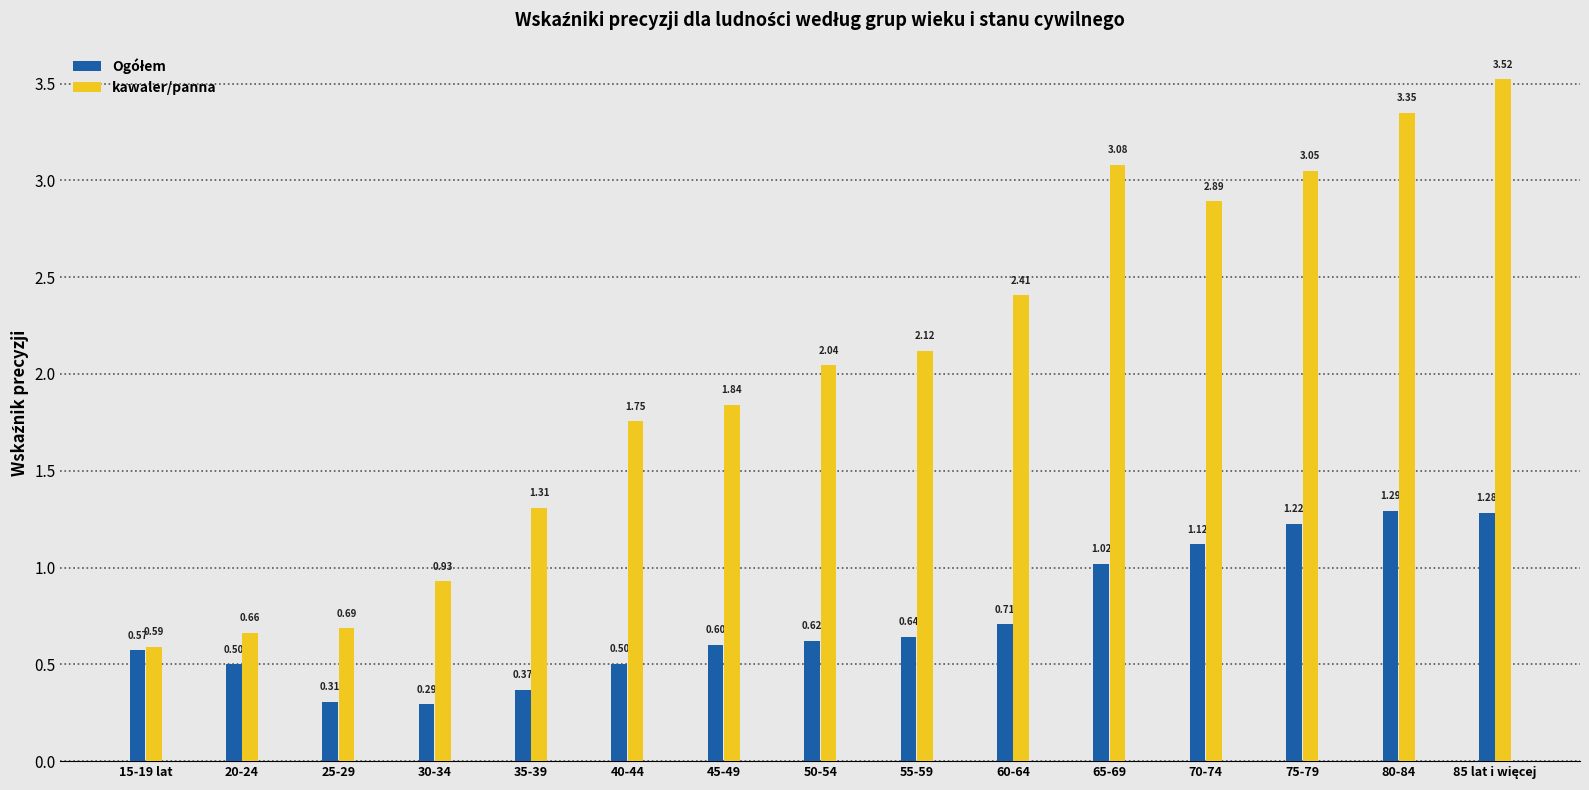

What is the sum of the kawaler/panna values at 25-29 and 70-74?

3.6